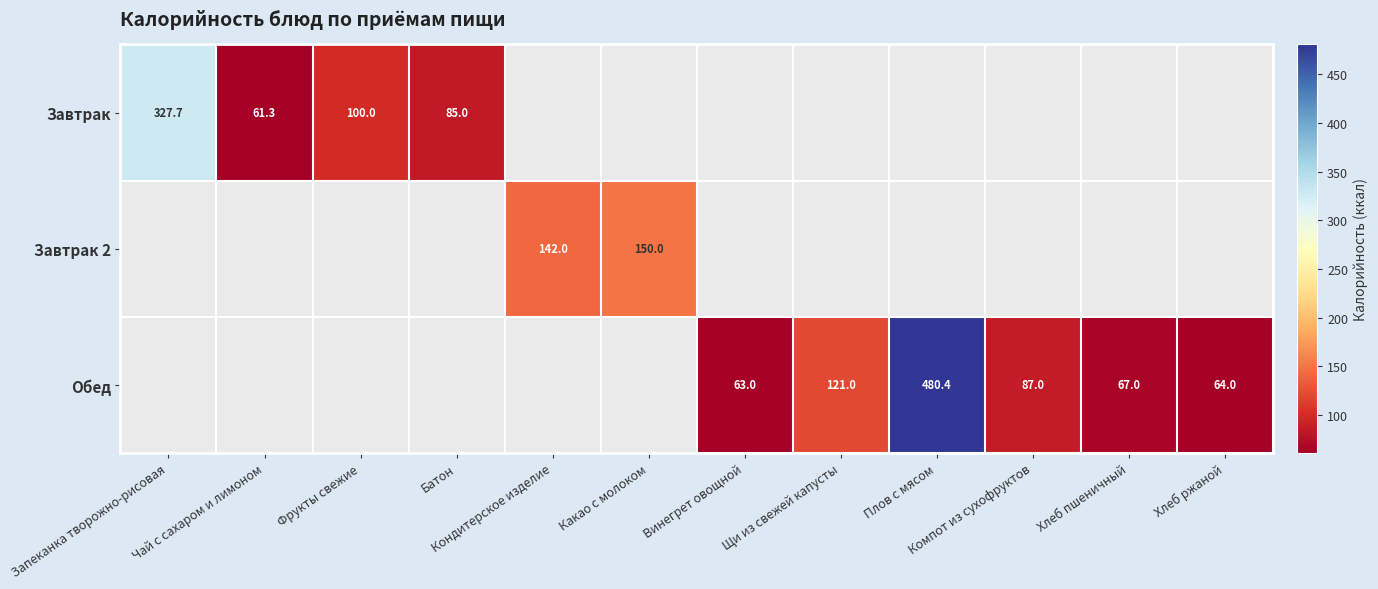

What is the difference between the Завтрак values at Чай с сахаром и лимоном and Запеканка творожно-рисовая?

266.4